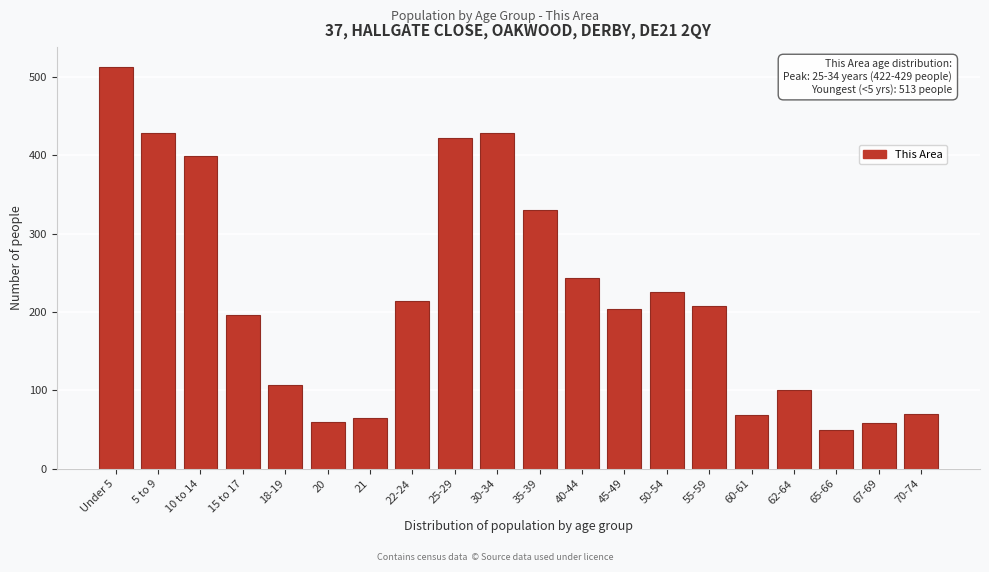

Where is the data nearest to the value 281?

40-44